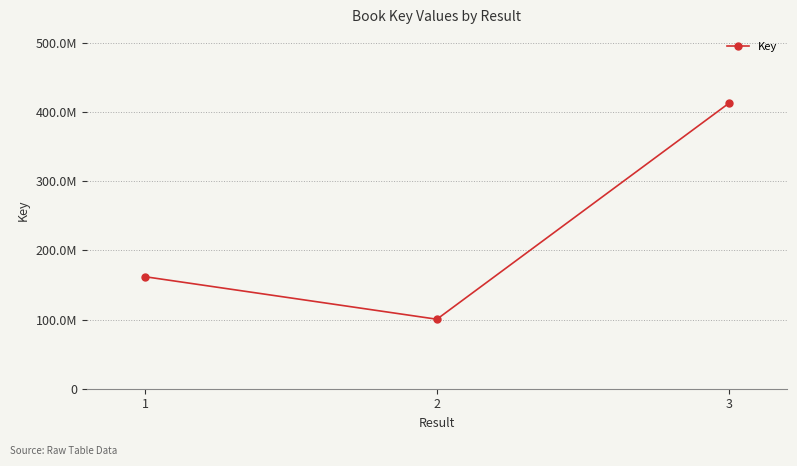

What is the difference between the values at 2 and 3?

312118964